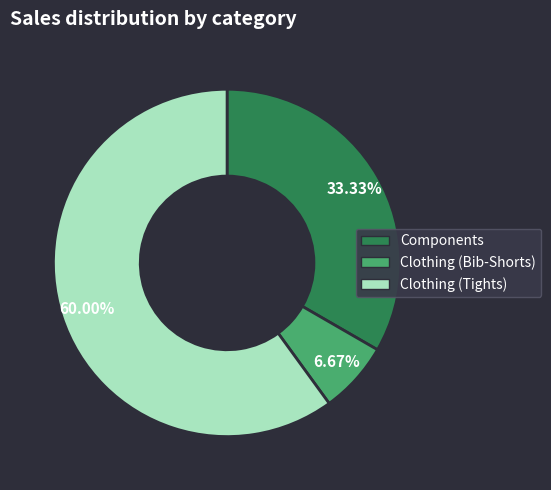

The Clothing (Bib-Shorts) slice represents 14% of the pie. True or false?

False